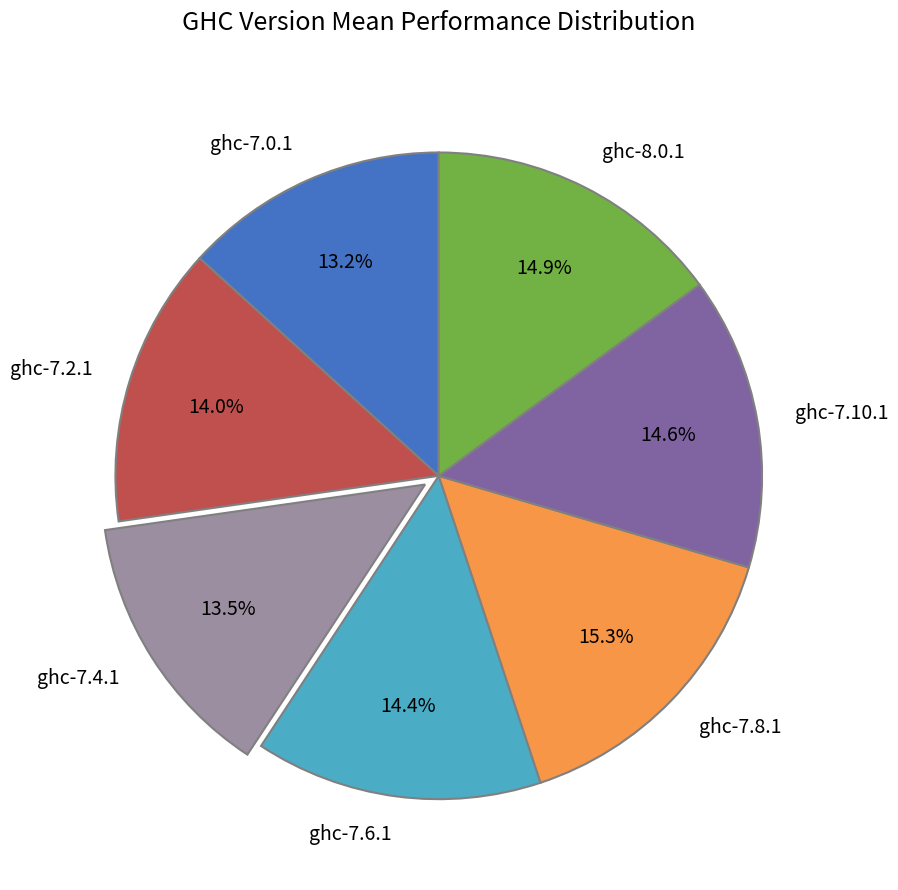

How many segments does this pie chart have?

7